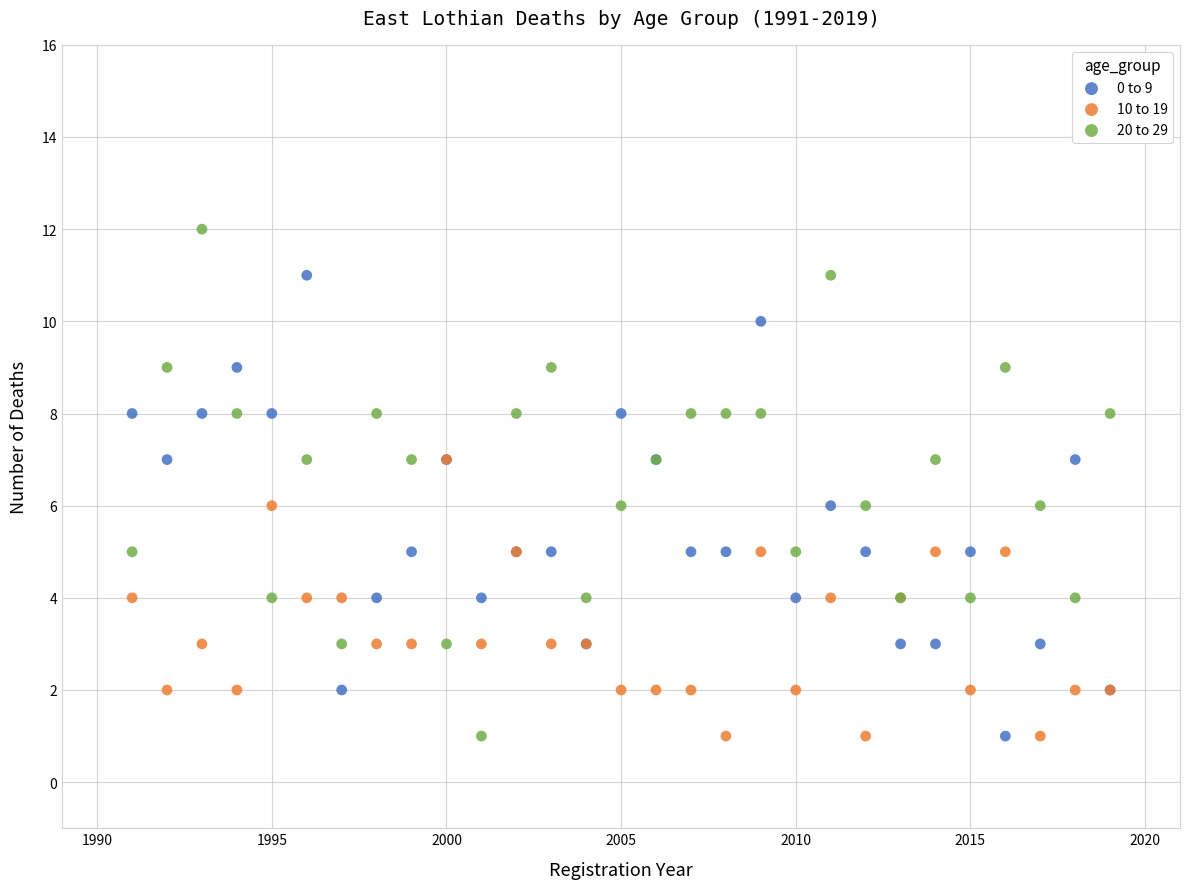

Which series has the widest spread of Y values?

20 to 29